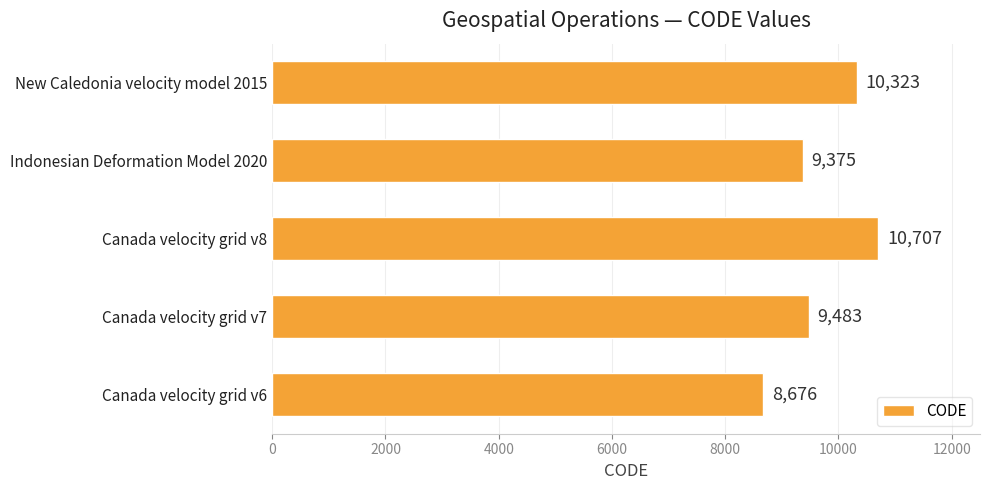

What is the change in value from Canada velocity grid v6 to Canada velocity grid v8?

+2031